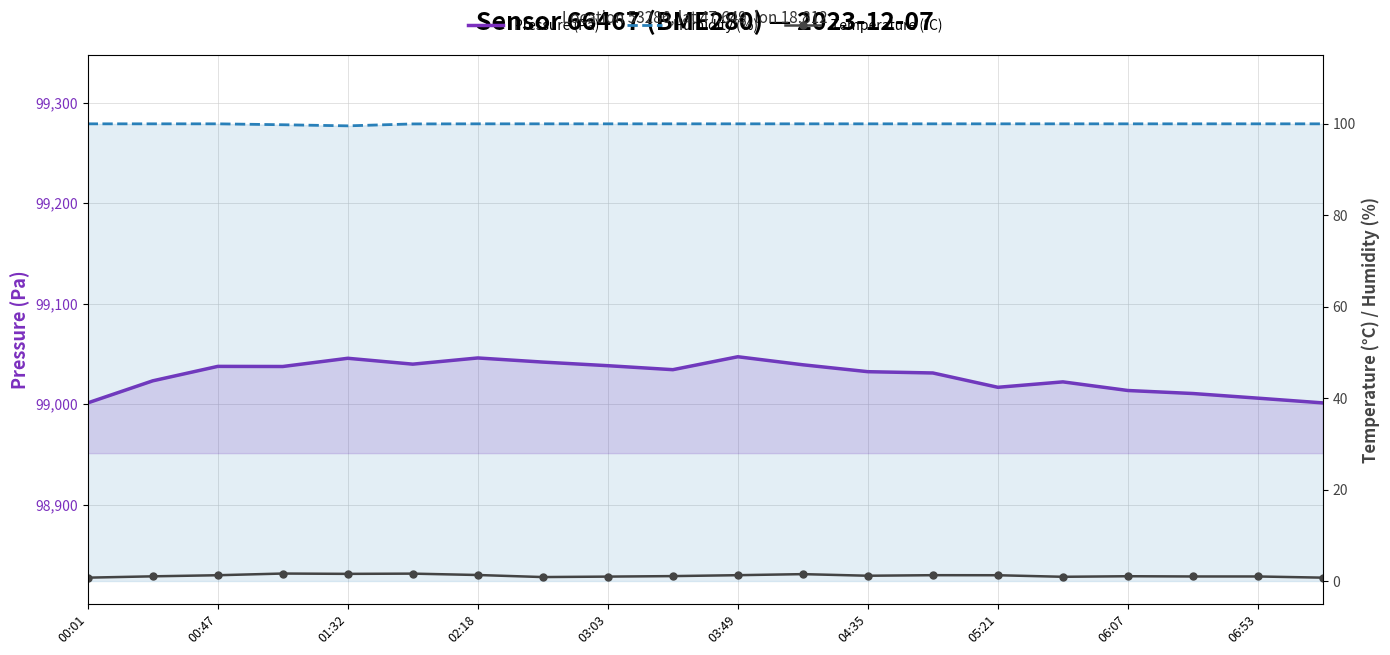

True or false: Temperature (°C) and Humidity (%) cross at least once.

False